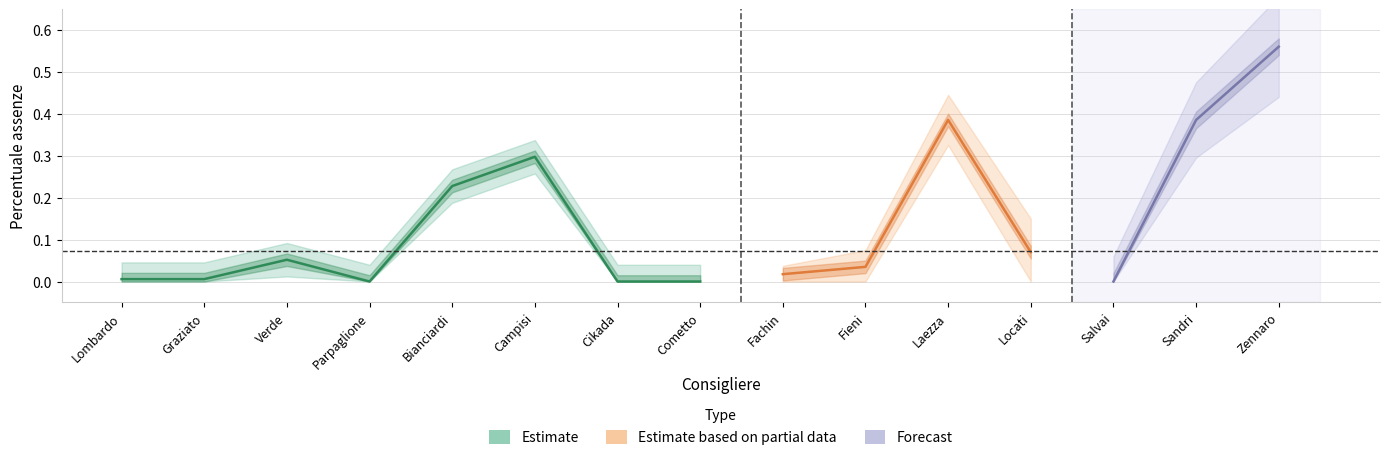

True or false: there are more than 2 points higher than both neighbors.

True